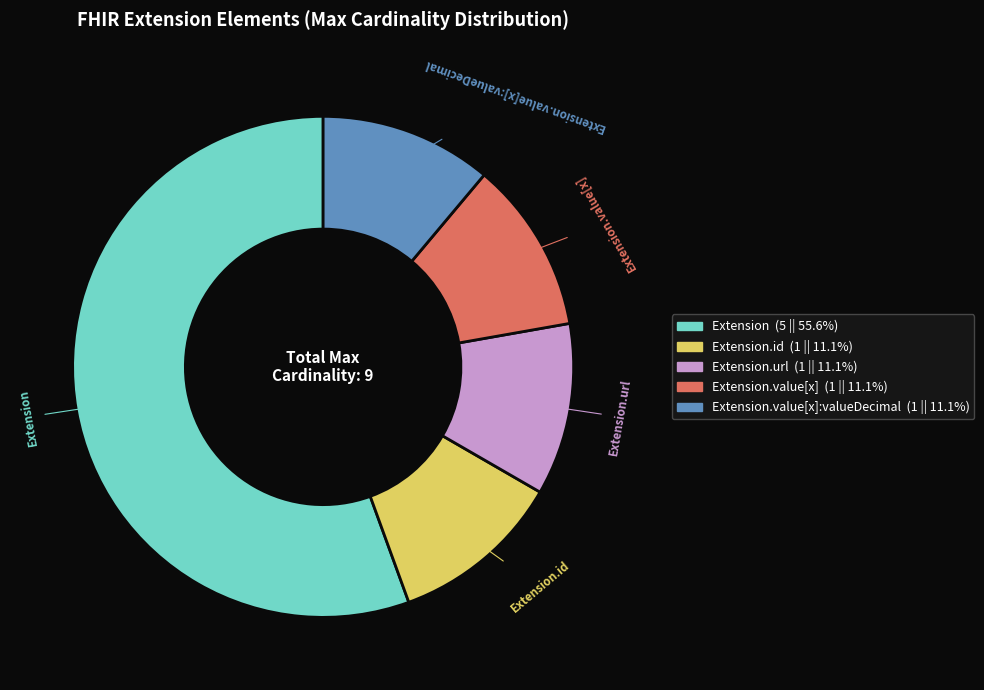

Does any single category account for the majority?

Yes